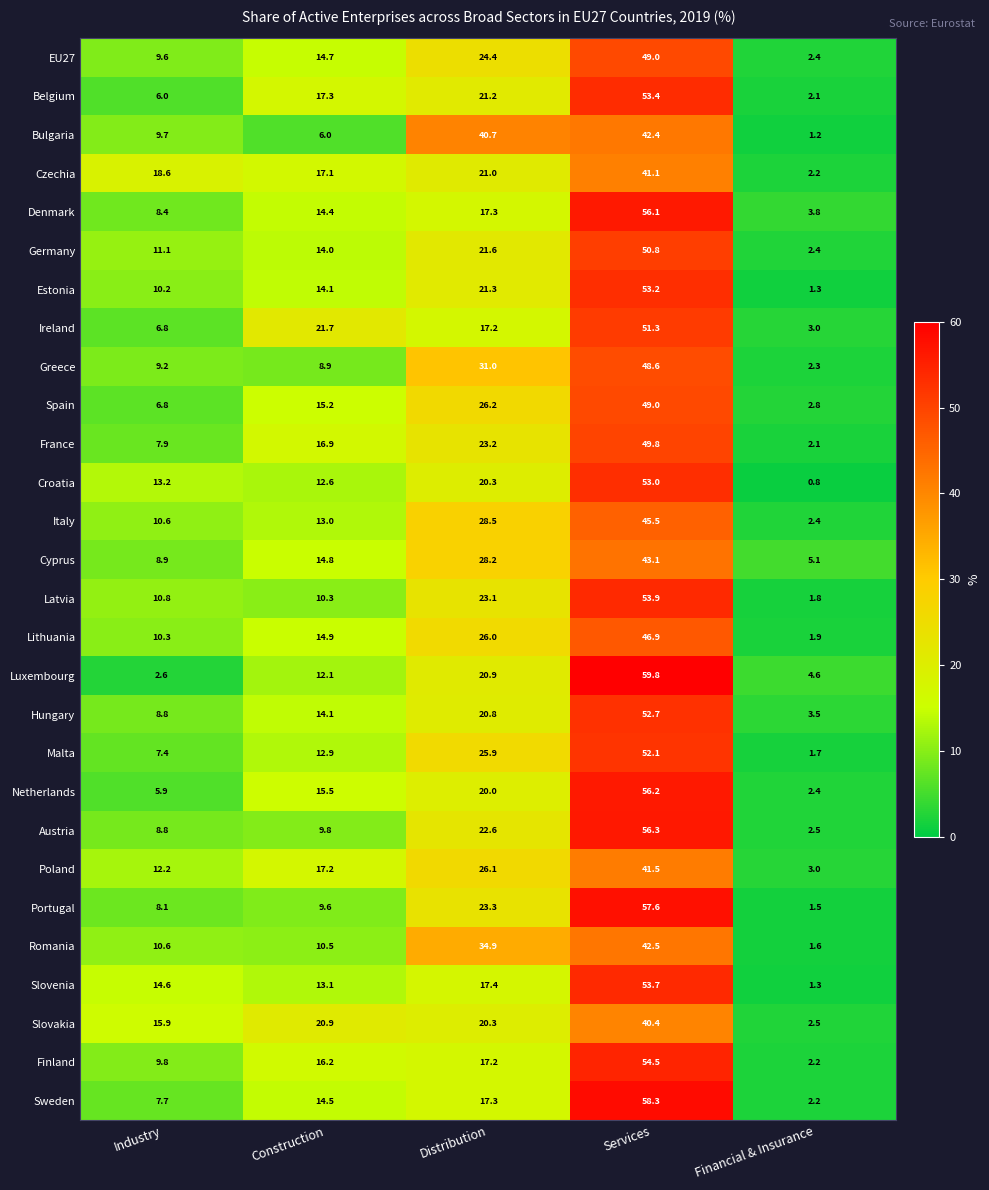

The value of Sweden at Construction is 22.0. True or false?

False